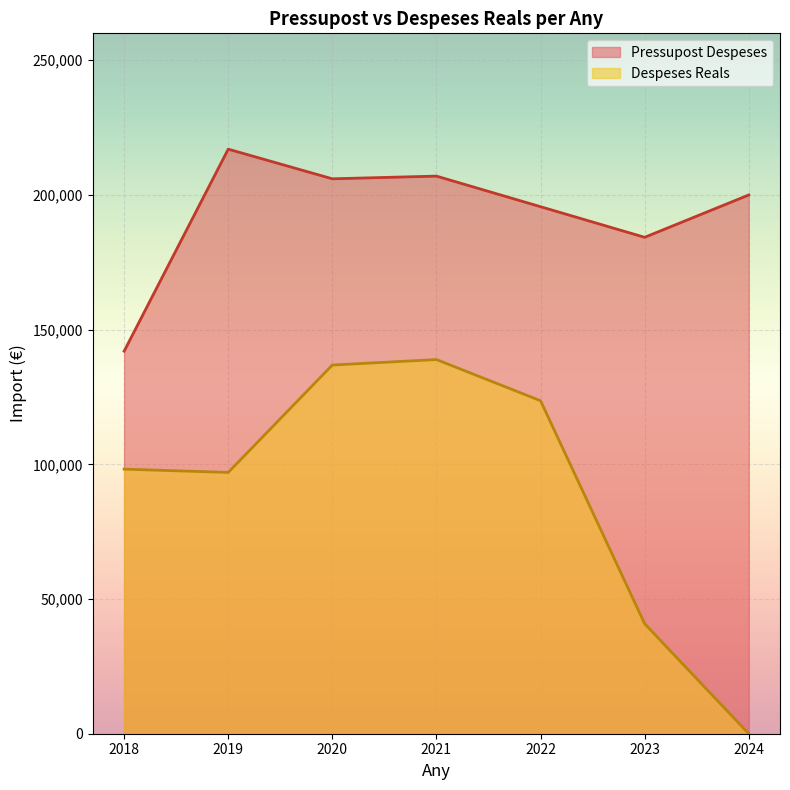

List the series in order of their overall mean, highest first.

Pressupost Despeses, Despeses Reals